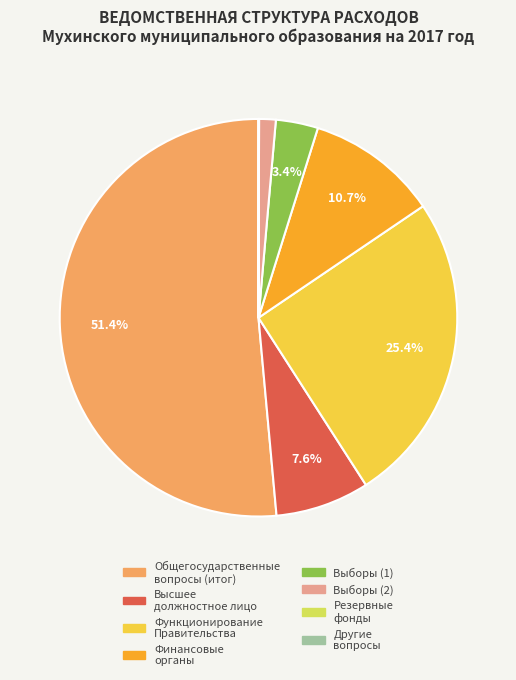

Is there a majority slice in this chart?

Yes